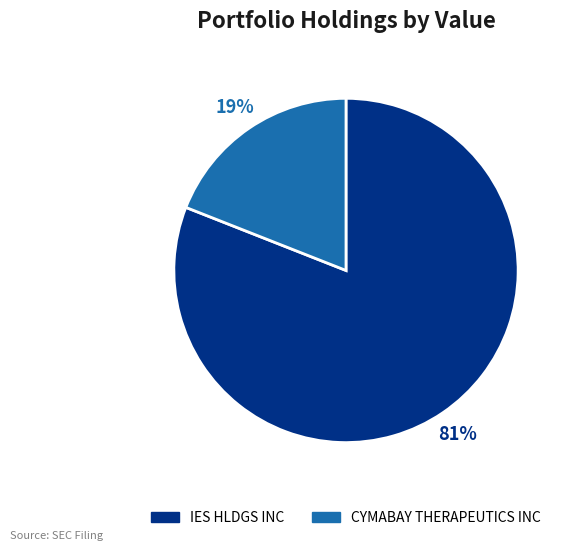

What percentage is the IES HLDGS INC slice, to the nearest percent?

81%